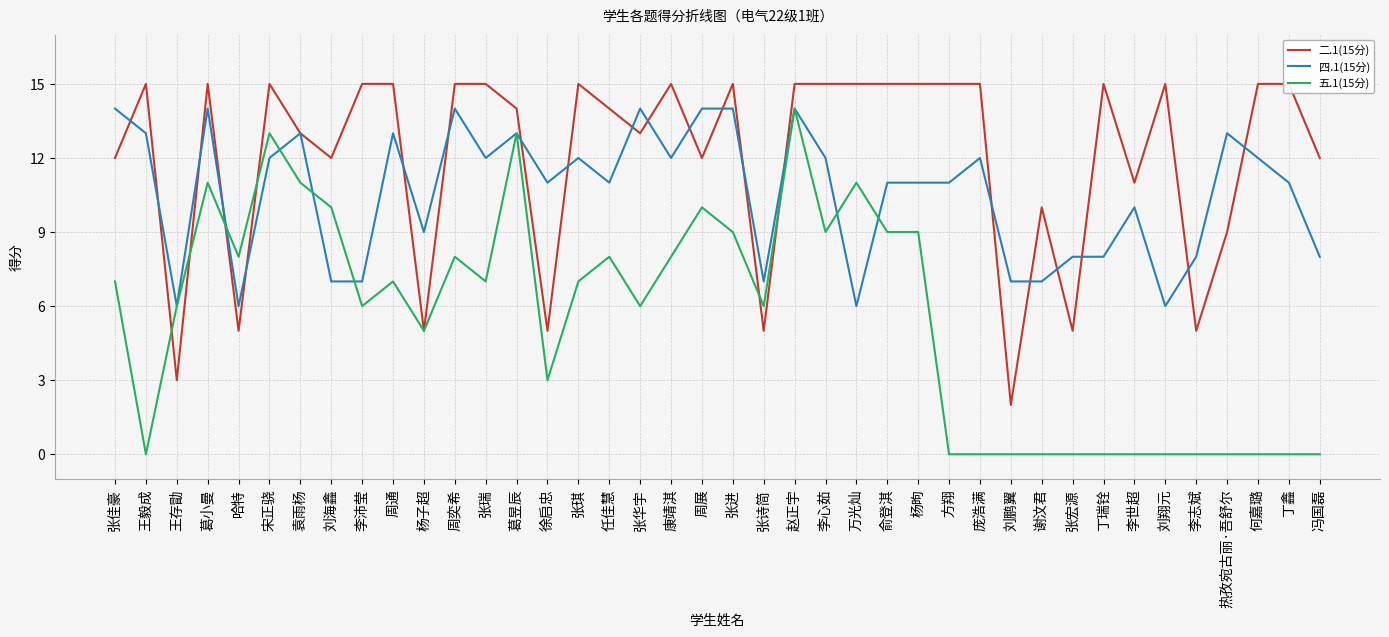

Reading left to right, what are all the values shown in this chart?

二.1(15分): 12	15	3	15	5	15	13	12	15	15	5	15	15	14	5	15	14	13	15	12	15	5	15	15	15	15	15	15	15	2	10	5	15	11	15	5	9	15	15	12
四.1(15分): 14	13	6	14	6	12	13	7	7	13	9	14	12	13	11	12	11	14	12	14	14	7	14	12	6	11	11	11	12	7	7	8	8	10	6	8	13	12	11	8
五.1(15分): 7	0	6	11	8	13	11	10	6	7	5	8	7	13	3	7	8	6	8	10	9	6	14	9	11	9	9	0	0	0	0	0	0	0	0	0	0	0	0	0